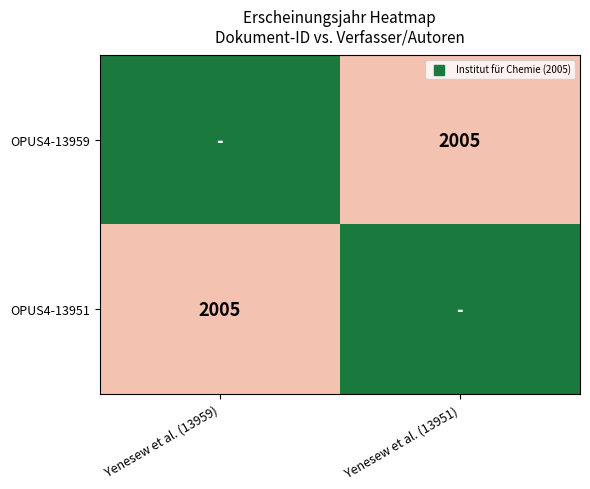

How many series are shown in this chart?

2